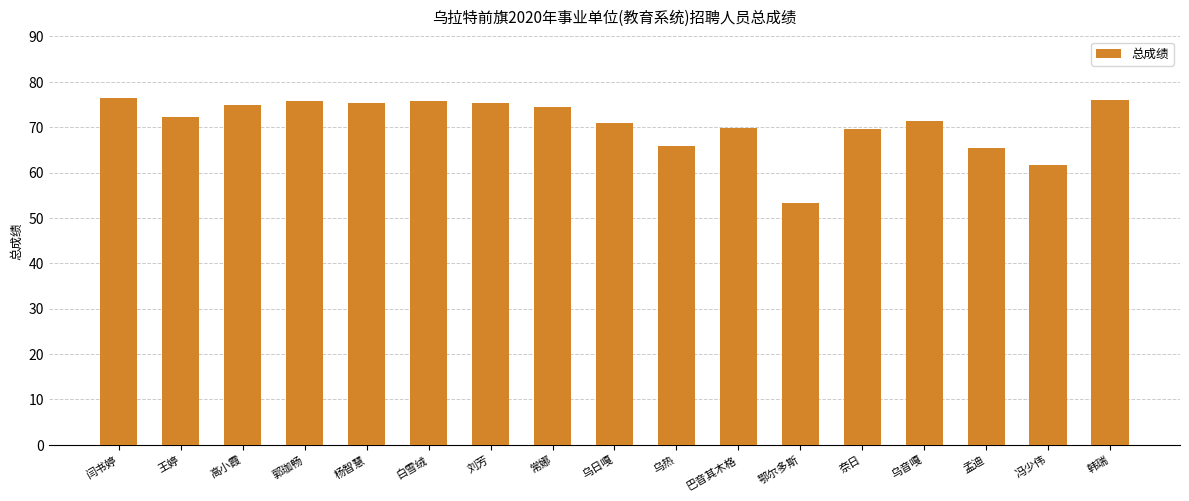

What is the greatest value displayed?

76.5